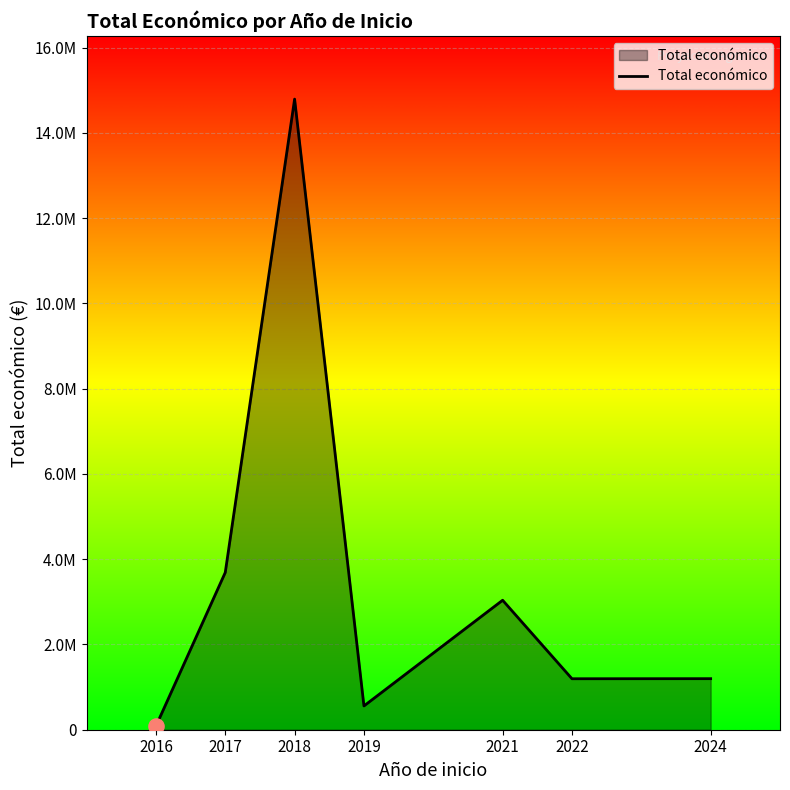

Does the chart have visible grid lines?

Yes